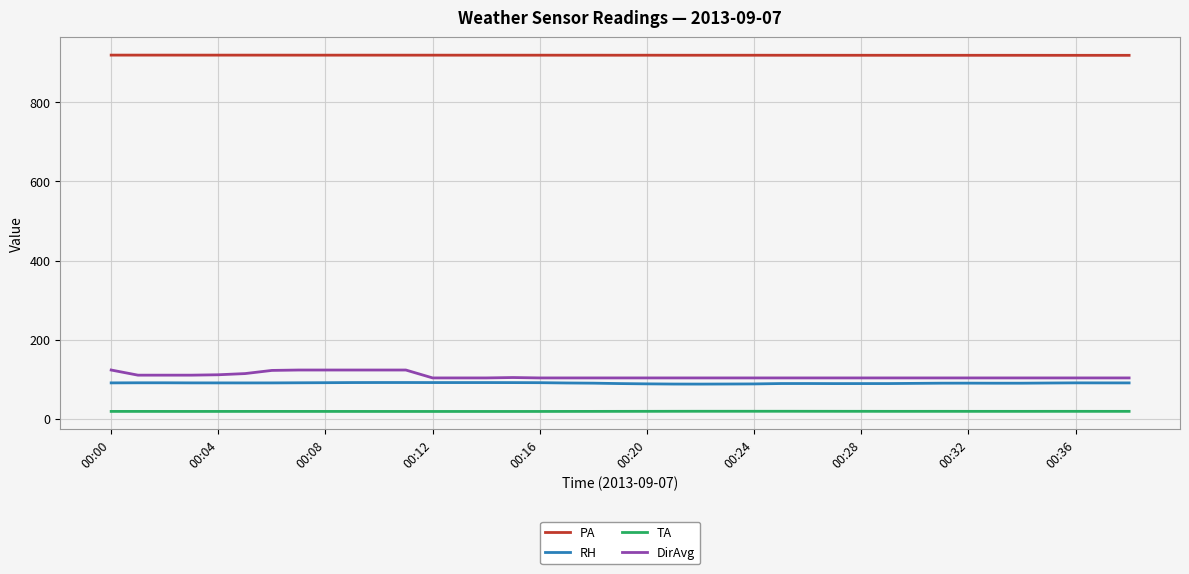

Which series has the largest total across all categories?

PA